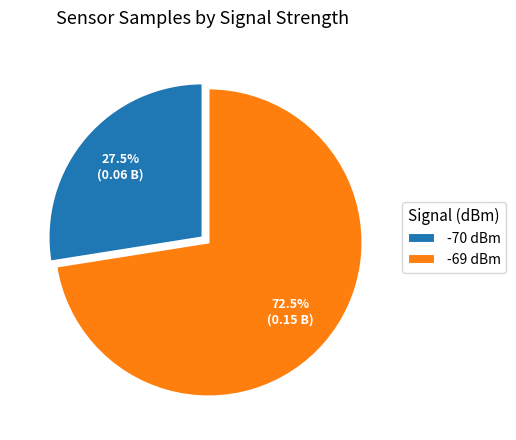

Approximately how many times larger is the value at -69 dBm compared to -70 dBm?

2.6